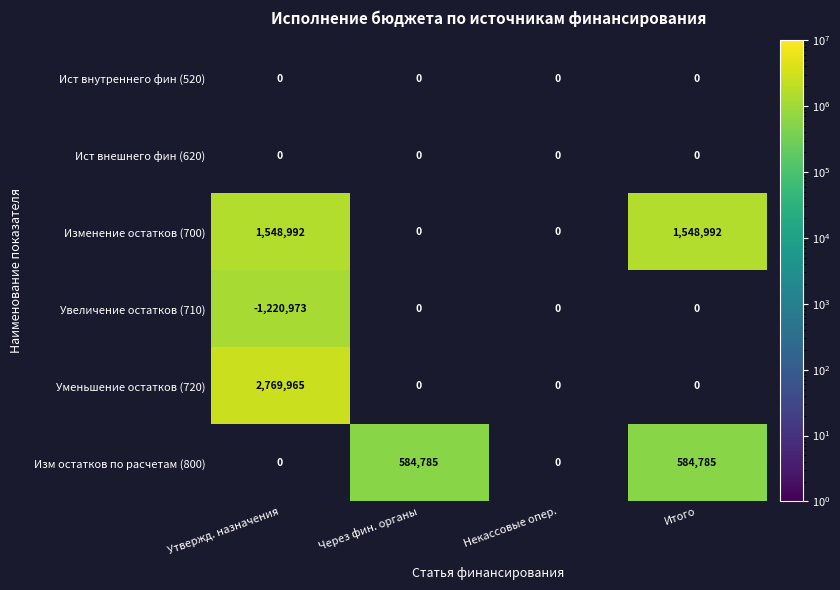

Is it true that Изм остатков по расчетам (800) equals 584785 at Через фин. органы?

True